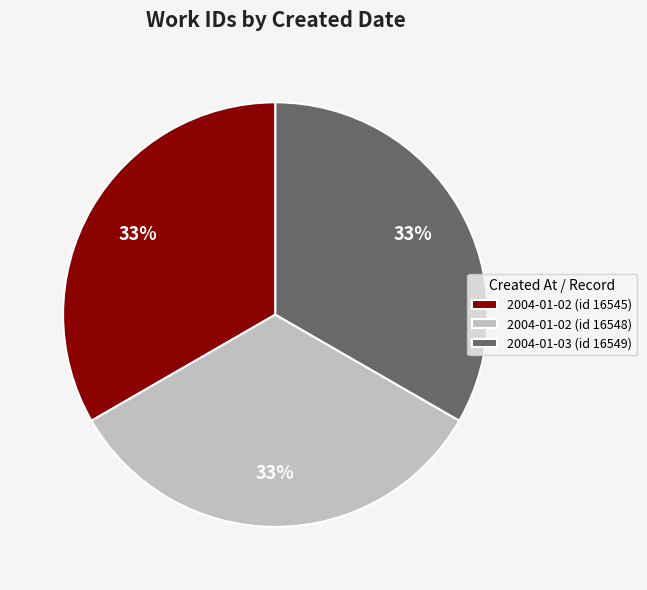

Is it true that 2004-01-02 (id 16548) is 20% of the pie?

False